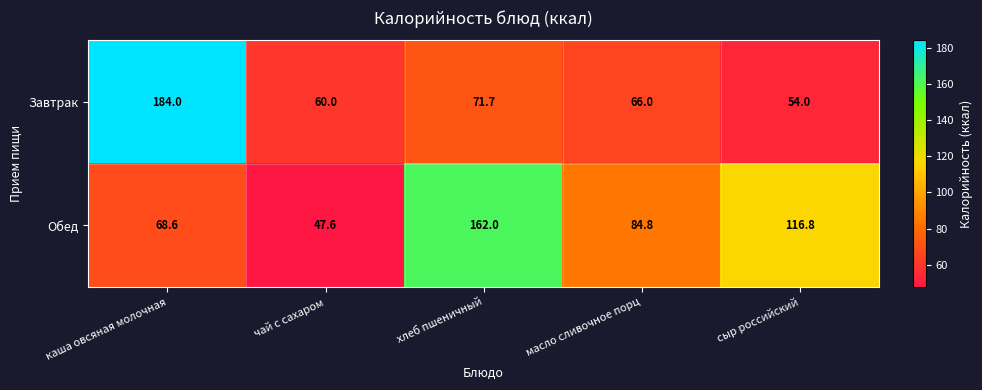

Which label corresponds to the largest value in the chart?

каша овсяная молочная